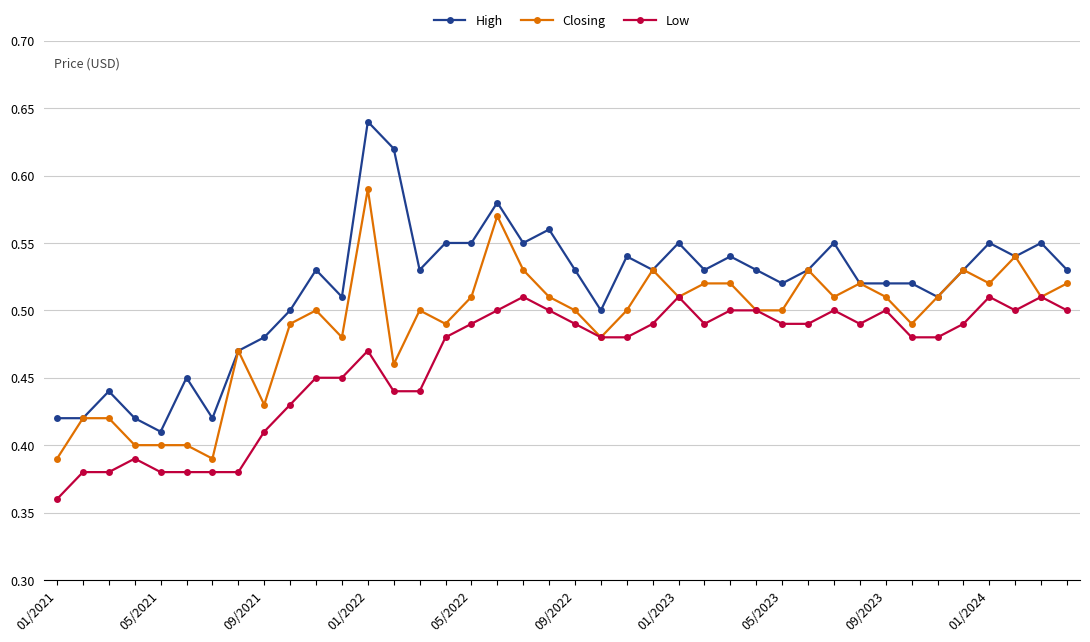

Rank the series by their maximum value, from lowest to highest.

Low, Closing, High